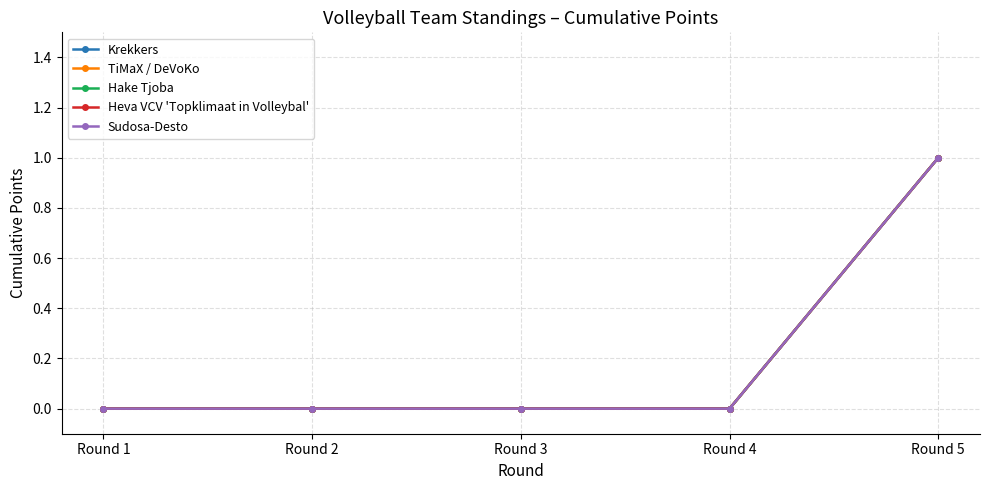

Is this an area chart (filled region under the line)?

No